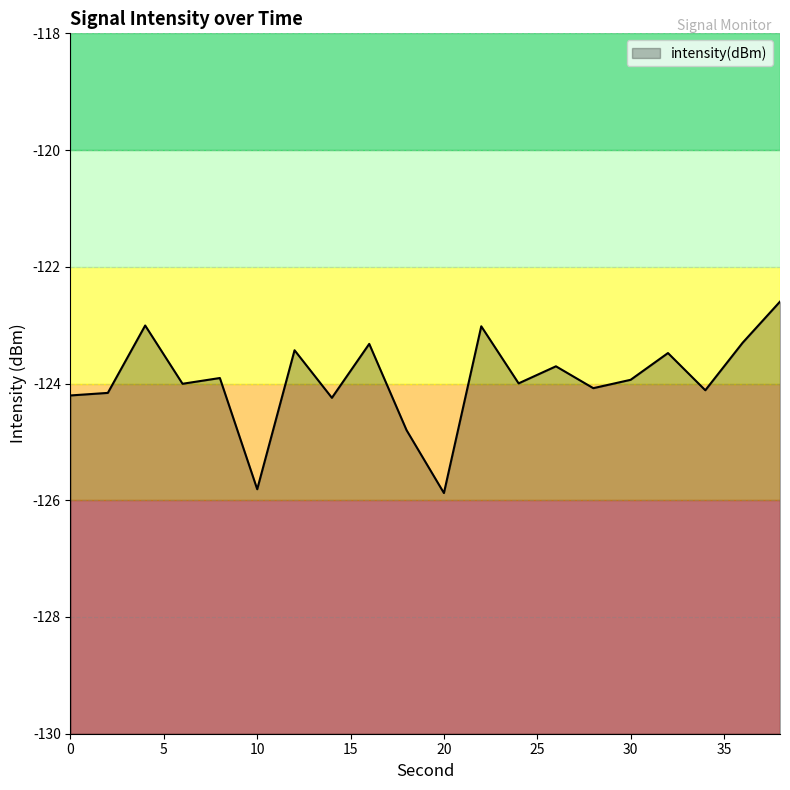

What is the difference between the maximum and second lowest values?

3.2